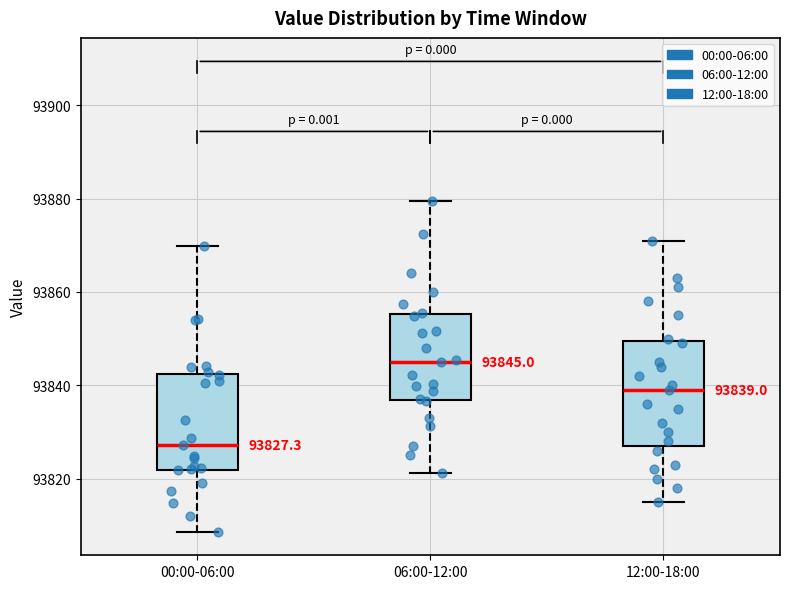

Which box's median line is the highest?

06:00-12:00